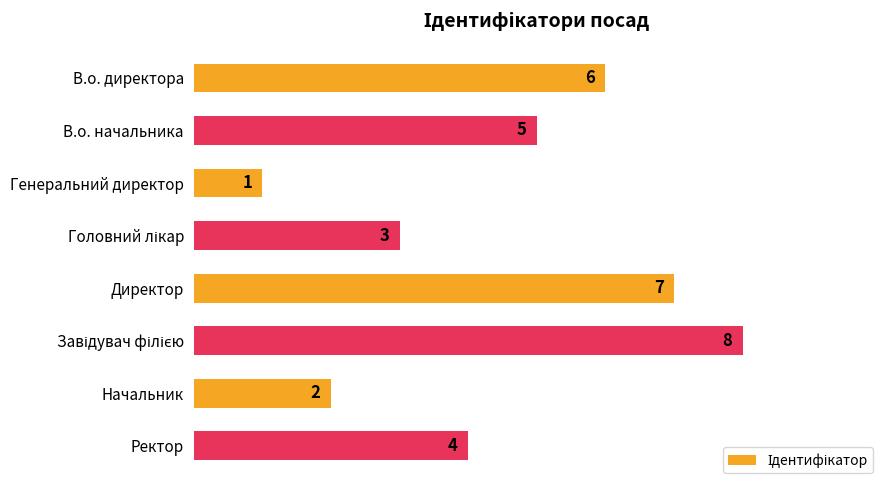

The chart shows a value of 2 at Генеральний директор. True or false?

False